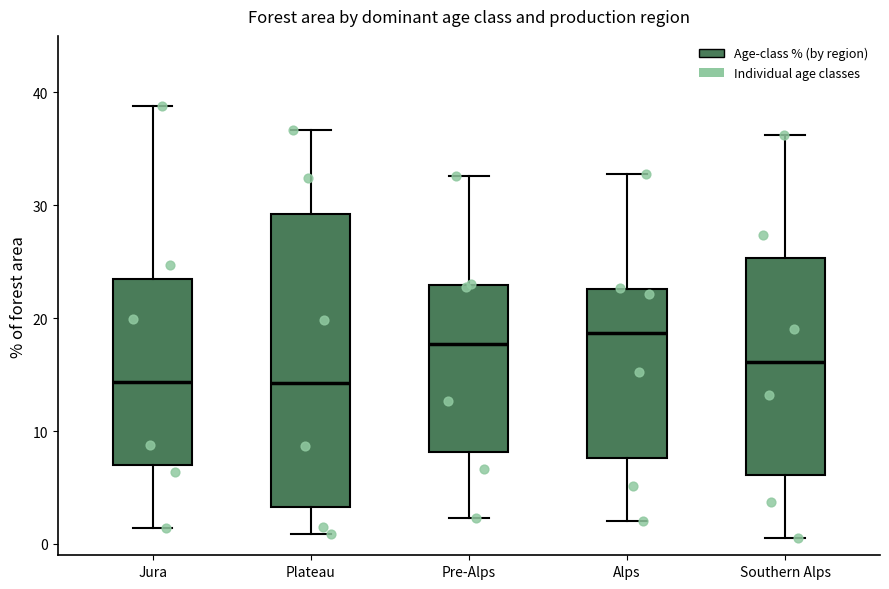

Reading left to right, read every box against the y-axis: the position of its median line, the range the box covers, and the ends of its whiskers. The values are not printed on the chart, so give them approximately, as read against the axis.

Jura: median 14, box 7 to 24, whiskers 1 to 39
Plateau: median 14, box 3 to 29, whiskers 1 to 37
Pre-Alps: median 18, box 8 to 23, whiskers 2 to 33
Alps: median 19, box 8 to 23, whiskers 2 to 33
Southern Alps: median 16, box 6 to 25, whiskers 1 to 36